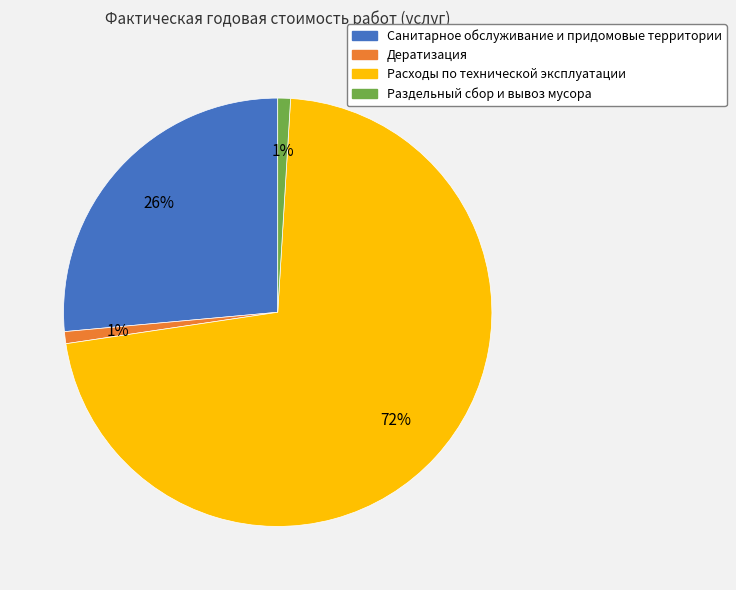

Which slice is the largest?

Расходы по технической эксплуатации